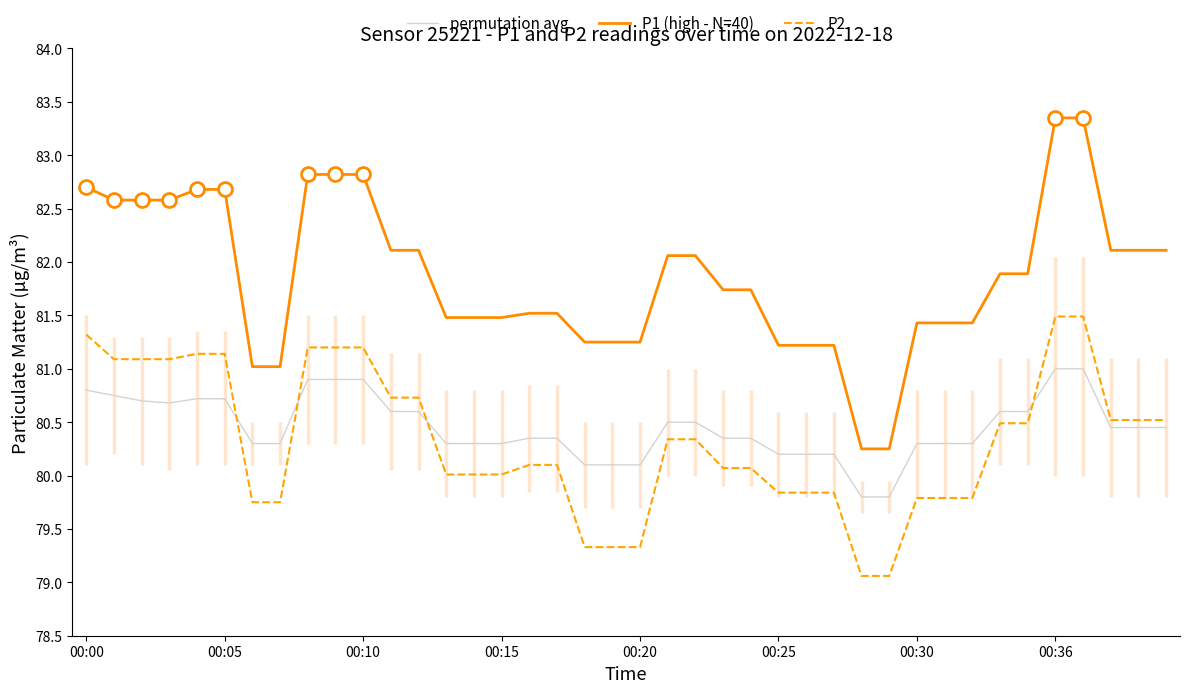

What is the difference between the maximum and minimum values in the permutation avg series?

1.2